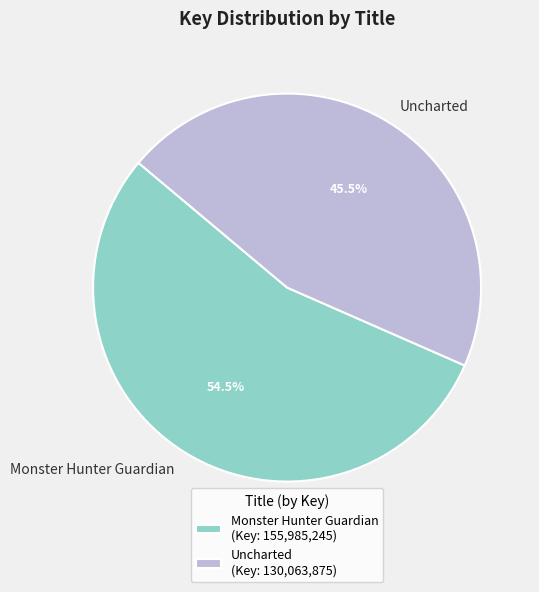

Which category has the biggest portion of the pie?

Monster Hunter Guardian